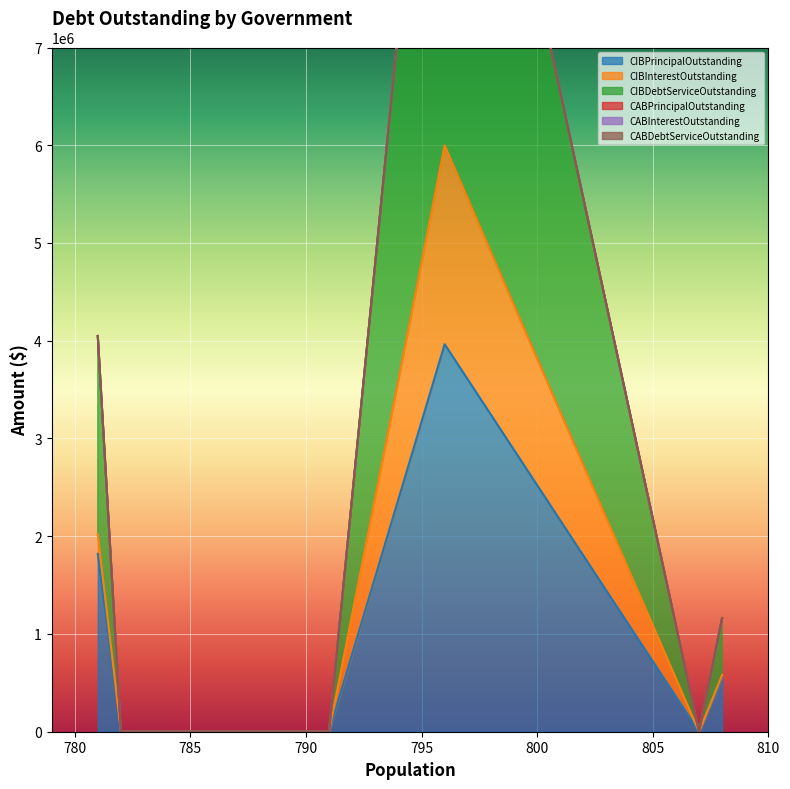

The value of CIBDebtServiceOutstanding at Sunrise Beach Village is 2024275.0. True or false?

True